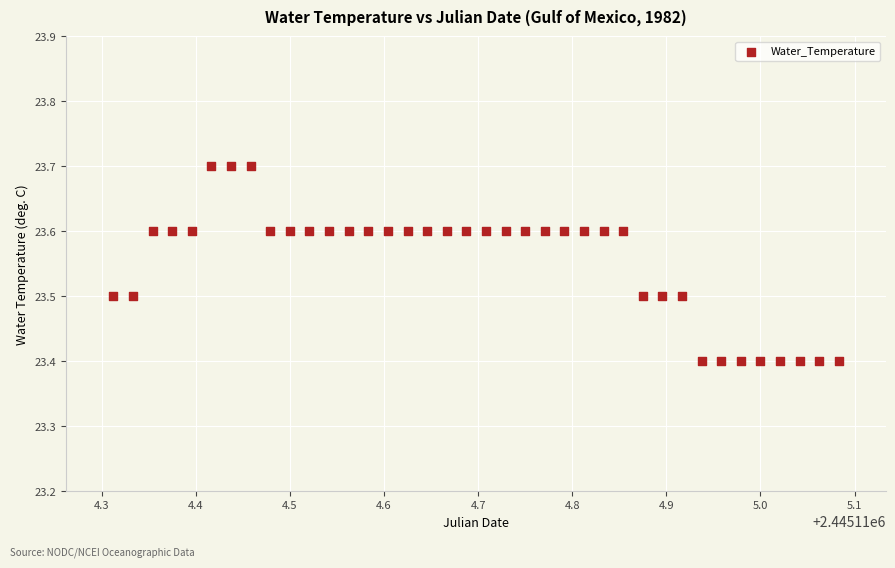

What is the range of X values (max minus min)?

0.8